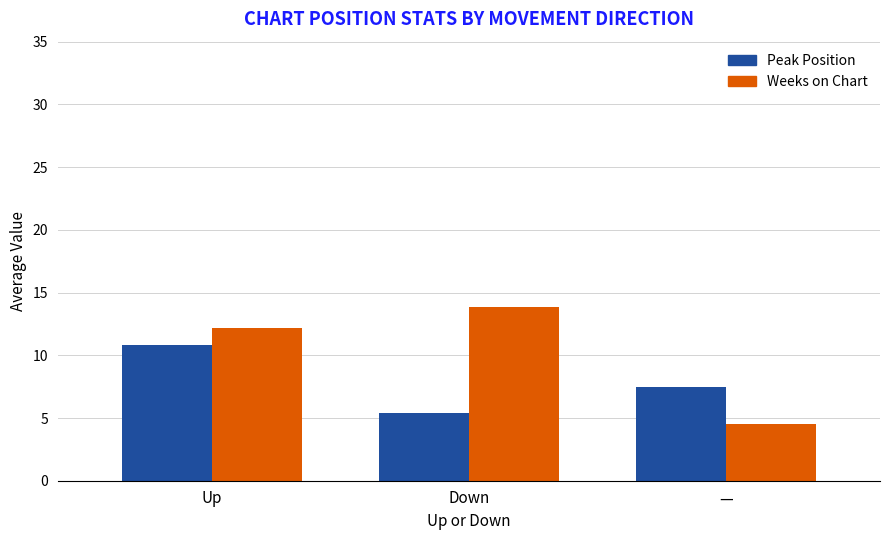

Is it true that Weeks on Chart equals 18.1 at Down?

False